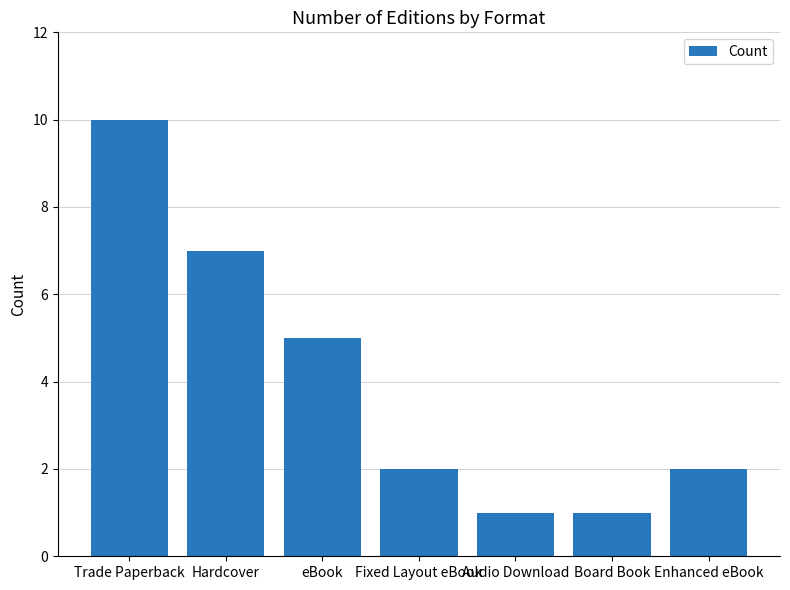

What is the difference between the values at eBook and Trade Paperback?

5